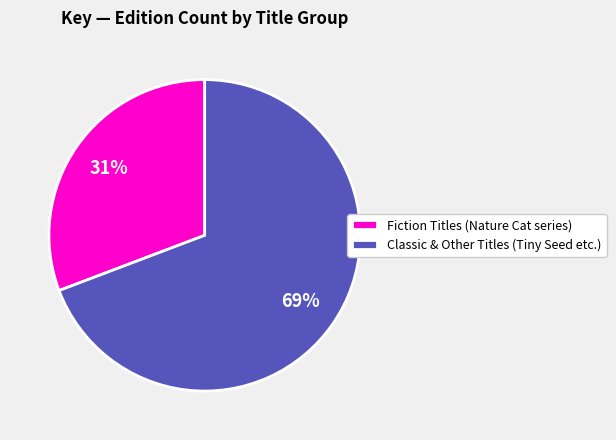

What is the largest slice in the pie chart?

Classic & Other Titles (Tiny Seed etc.)